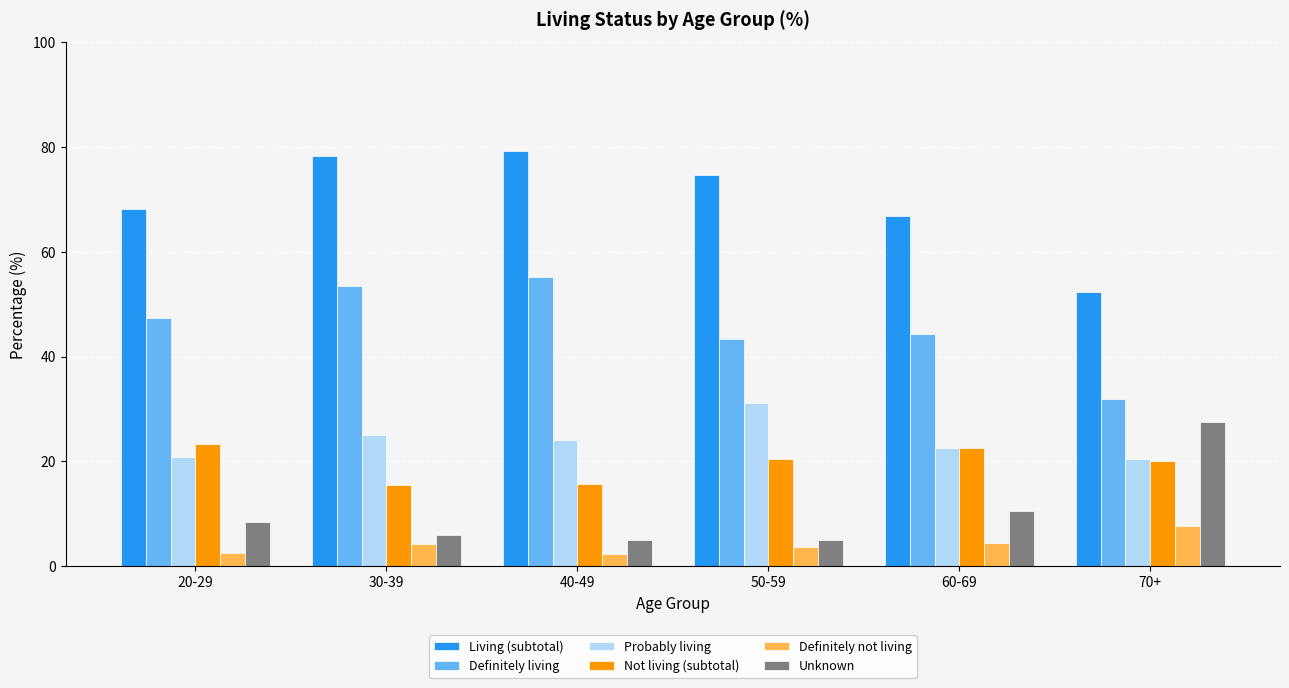

What is the difference between the highest and lowest values at 40-49?

77.0